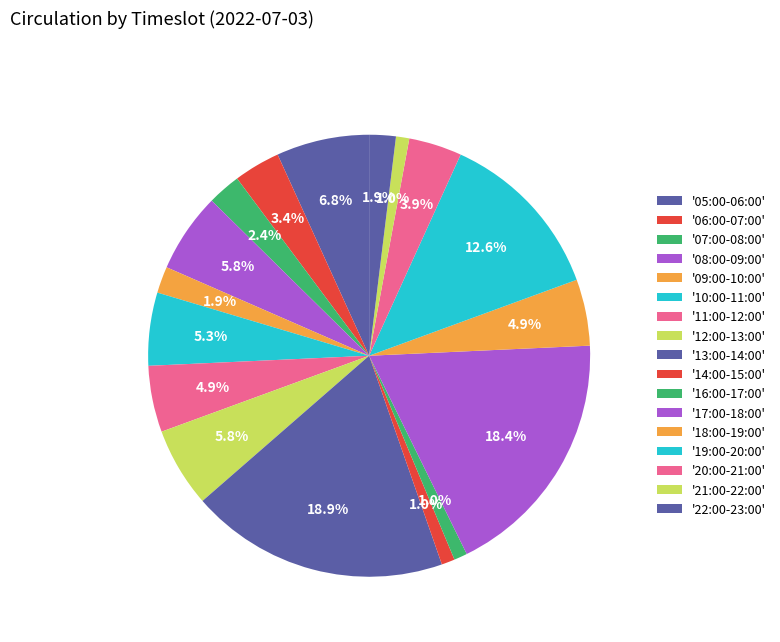

Count the number of slices in the pie.

17